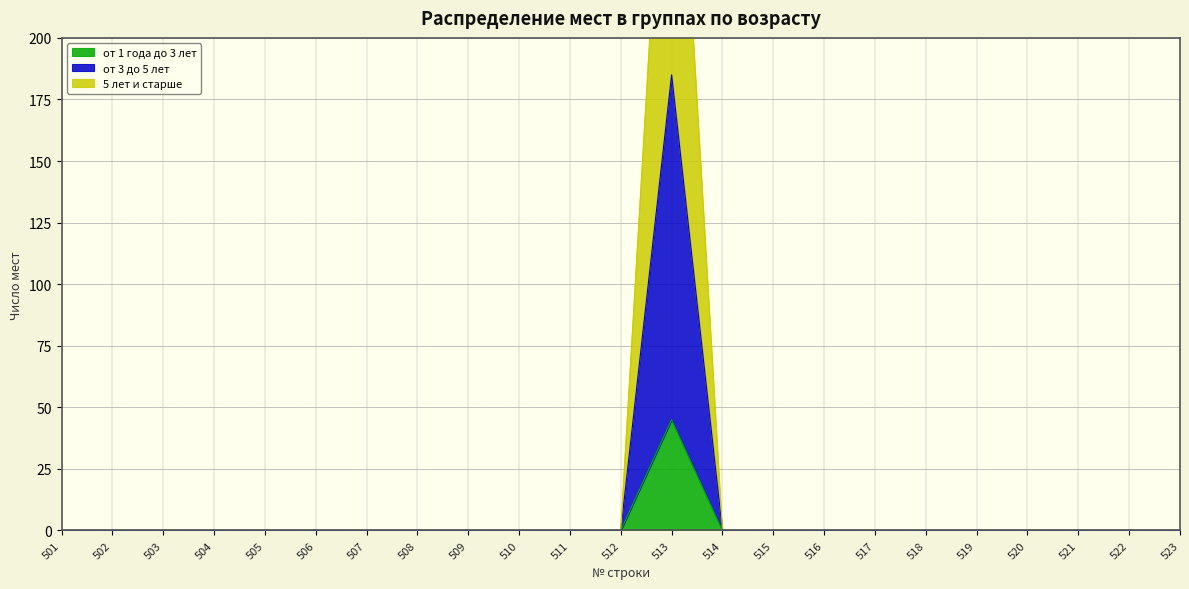

The value of от 1 года до 3 лет at 521 is 0. True or false?

True